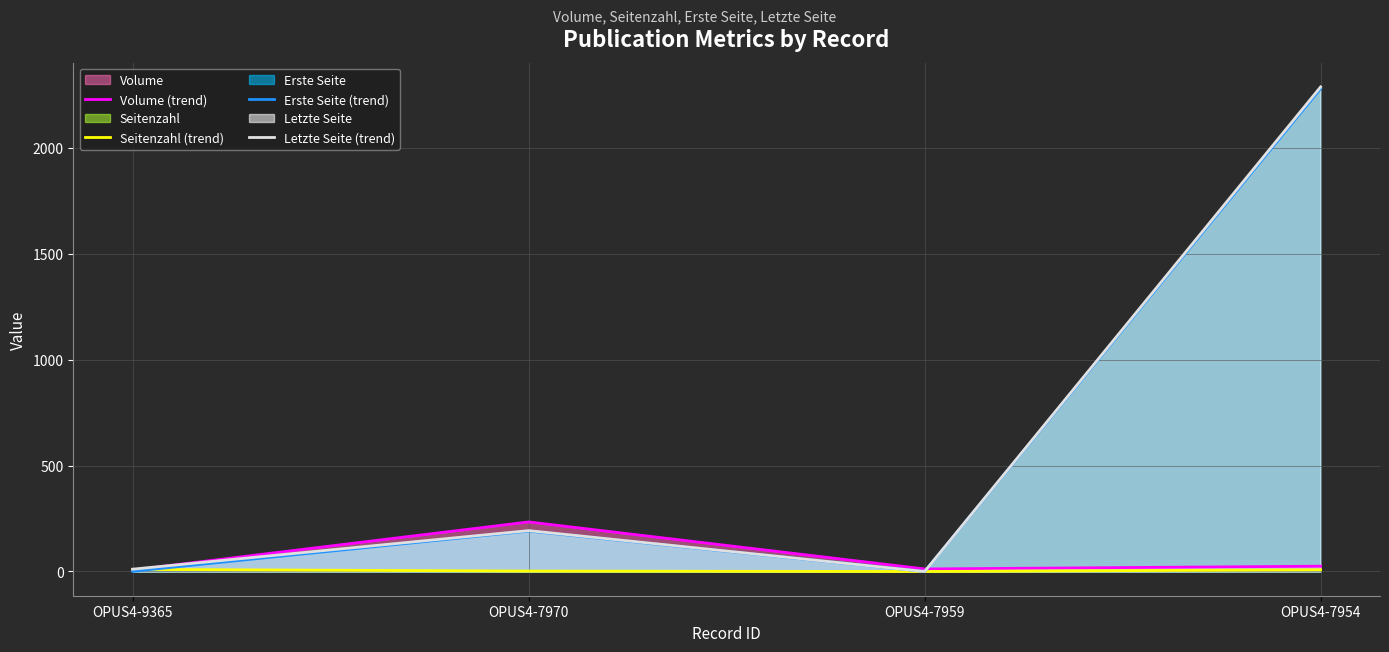

Reading right to left, extract all data points from this chart.

Volume (trend): 25	12	234	7
Seitenzahl (trend): 8	0	2	10
Erste Seite (trend): 2280	0	191	1
Letzte Seite (trend): 2288	0	193	11